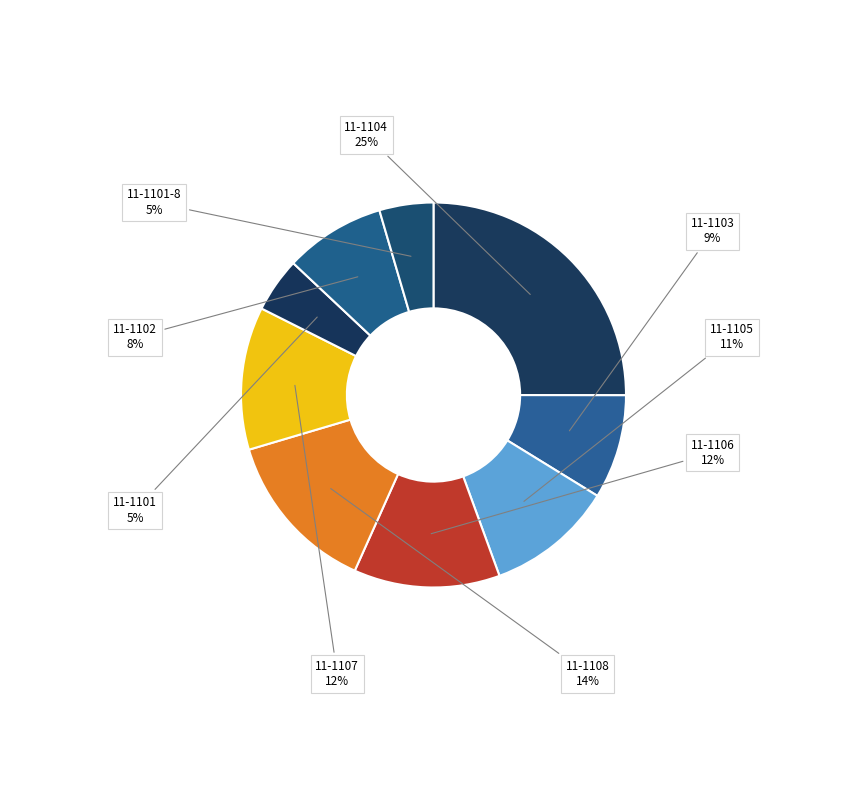

To the nearest percent, what percentage of the pie is 11-1105?

11%